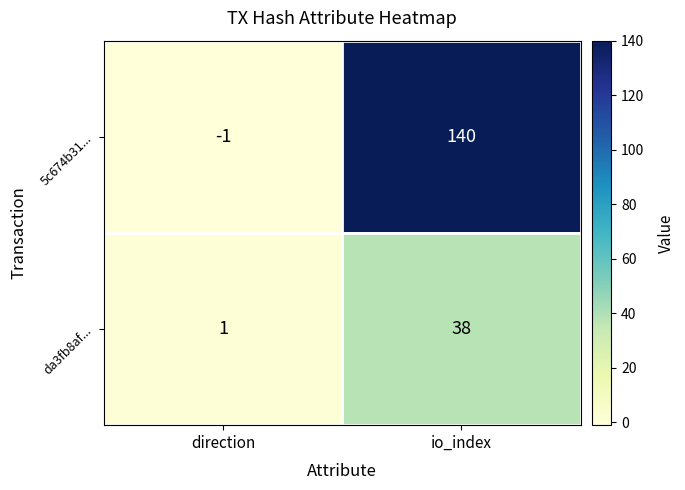

At direction, list the series in order from largest to smallest.

da3fb8af..., 5c674b31...